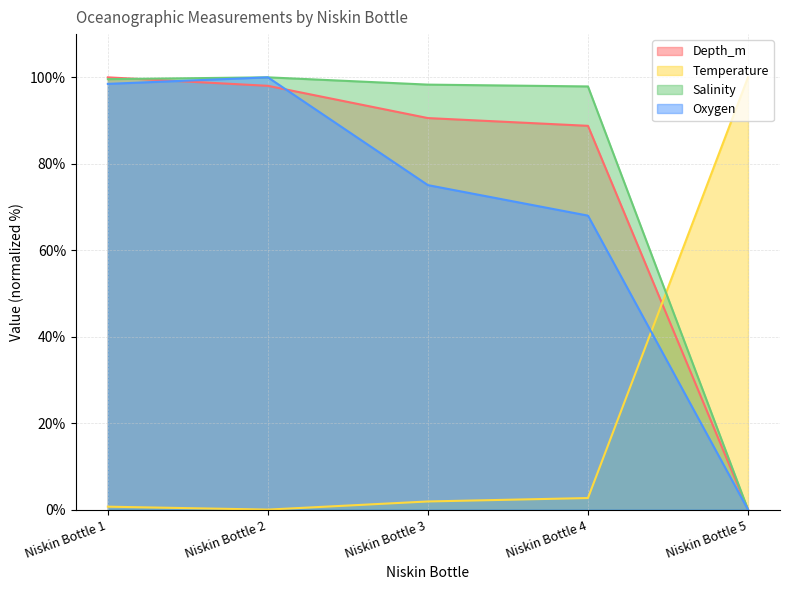

Is it true that Depth_m equals 116.5 at Niskin Bottle 4?

False